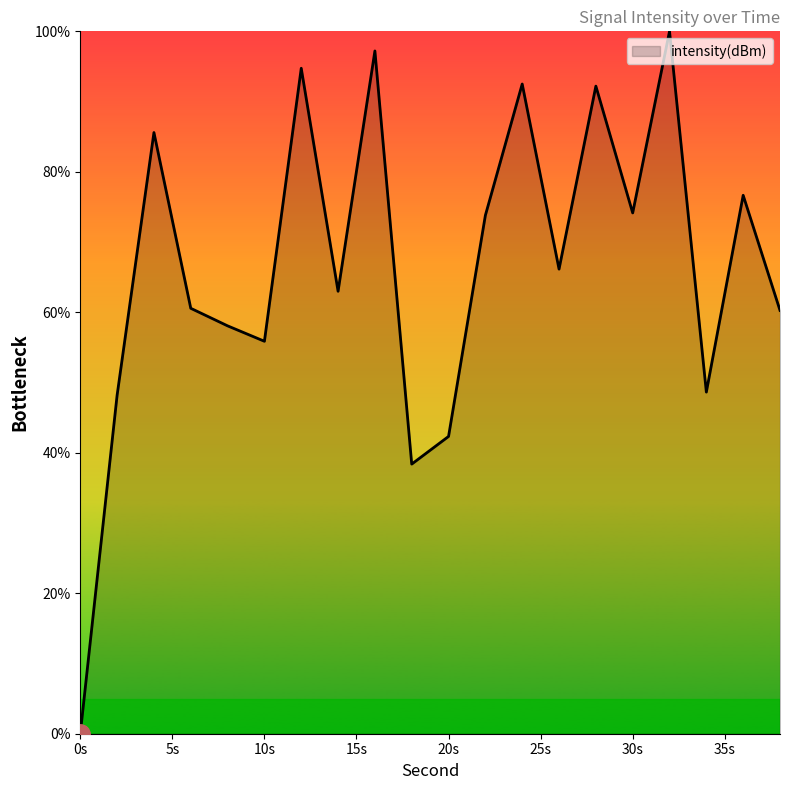

What is the difference between the maximum and minimum values?

100.0